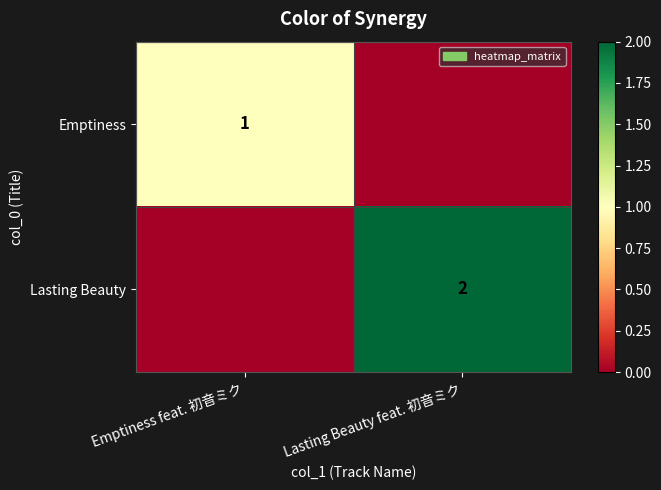

The value of Lasting Beauty at Lasting Beauty feat. 初音ミク is 1. True or false?

False